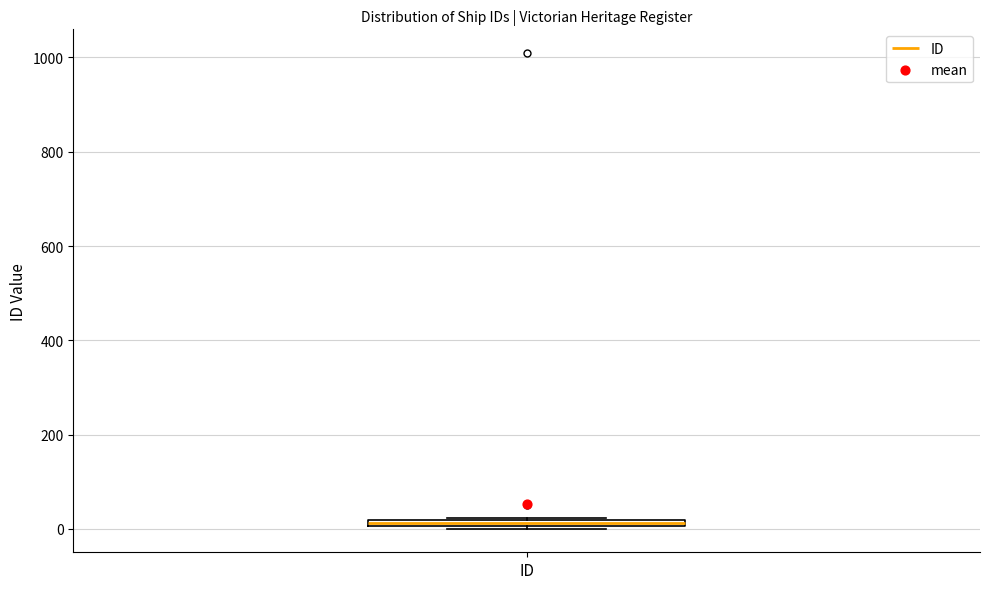

Where is the lower edge of the box for ID on the y-axis? The values are not printed on the chart, so give them approximately, as read against the axis.

0